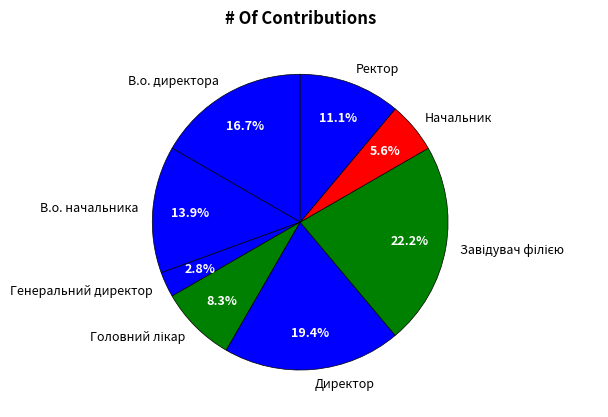

To the nearest percent, what percentage of the pie is Директор?

19%